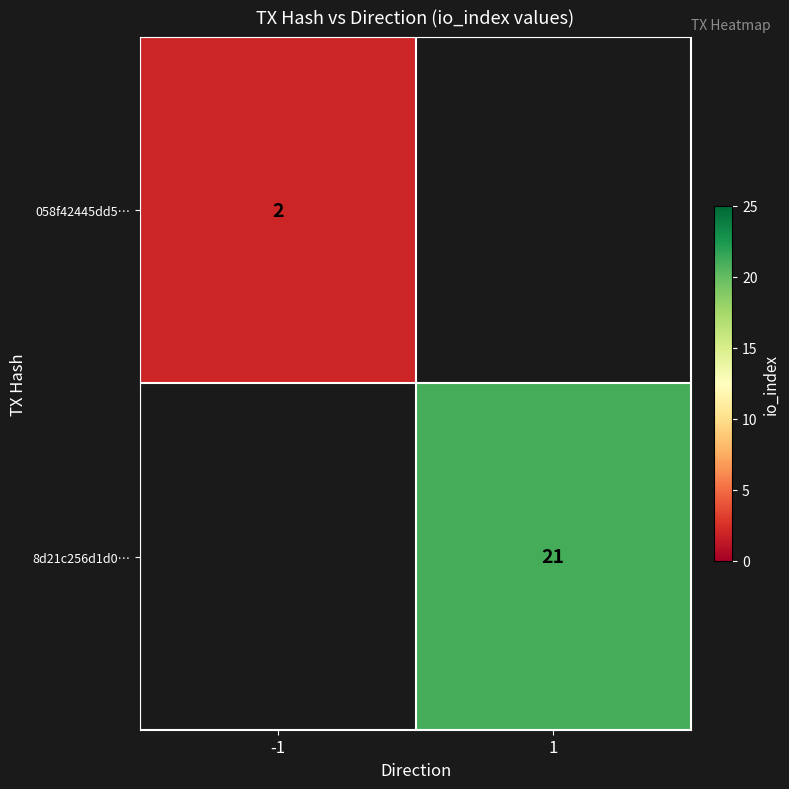

What is the maximum value shown in the chart?

21.0